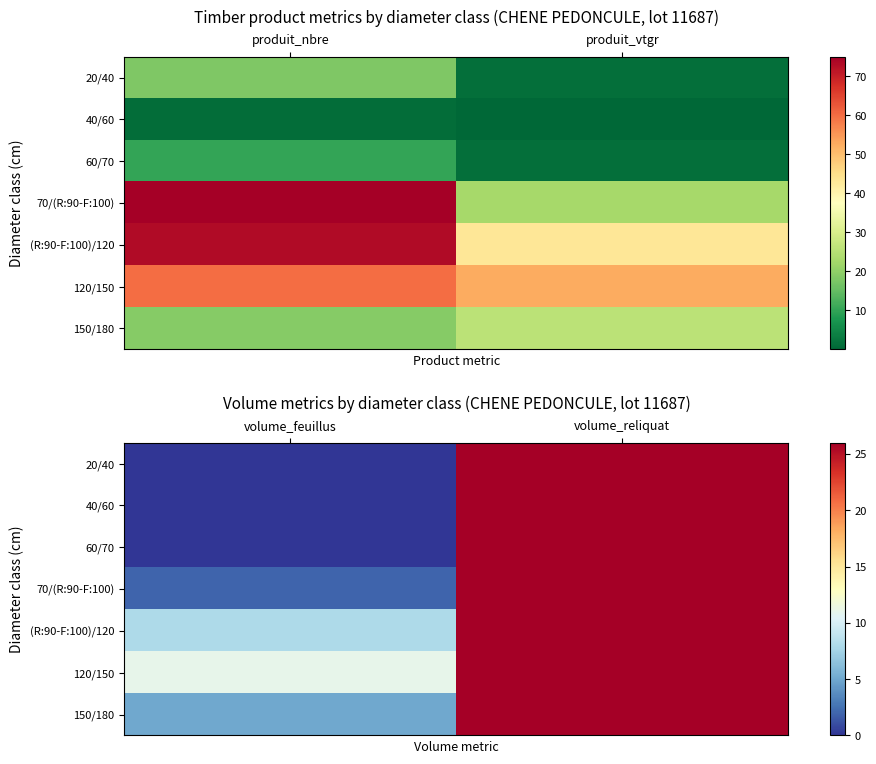

The value of (R:90-F:100)/120 at volume_feuillus is 4. True or false?

False